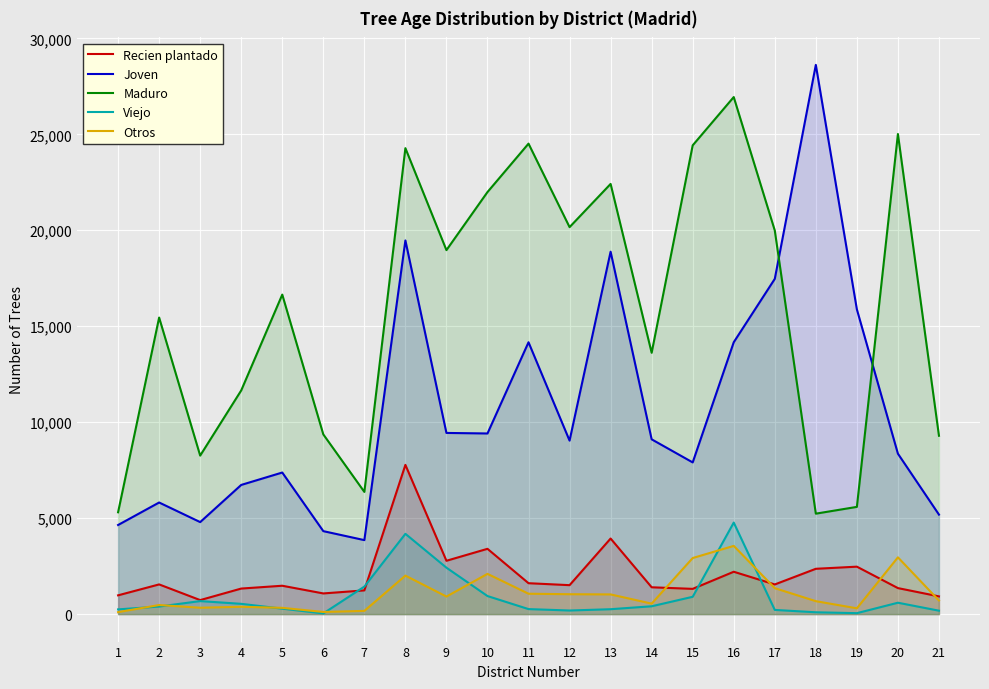

Which category has the highest value in the Recien plantado series?

8